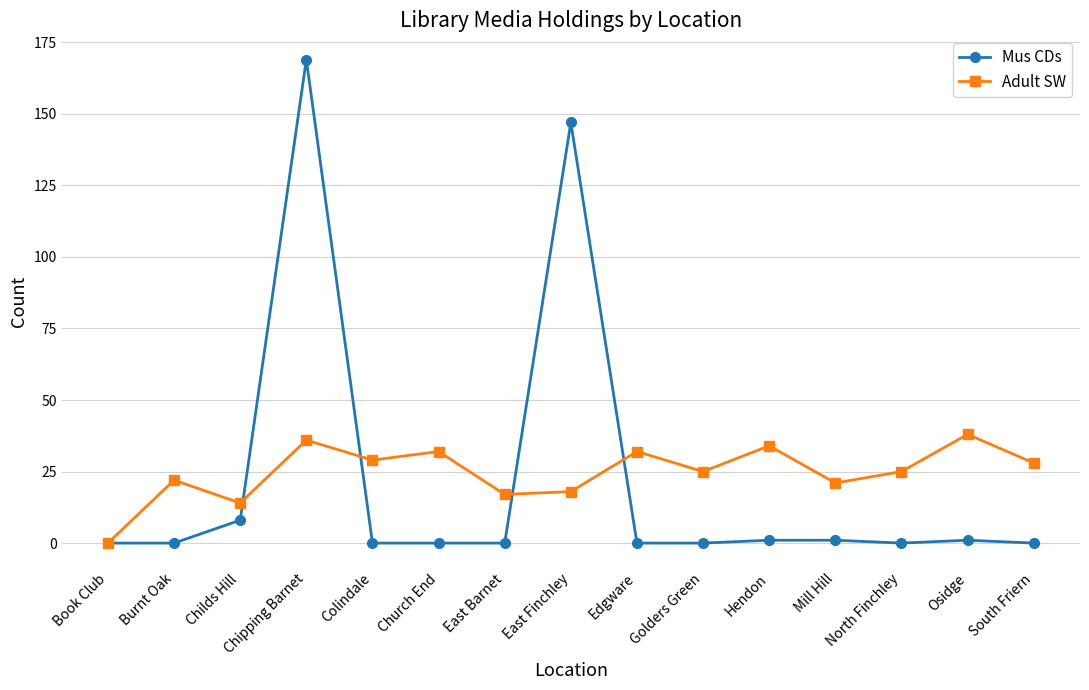

In Adult SW, how many points are higher than both neighbors (excluding endpoints)?

6